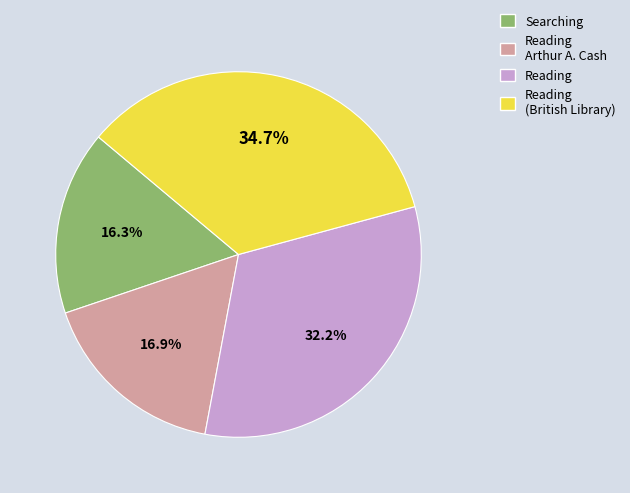

Is there a majority slice in this chart?

No